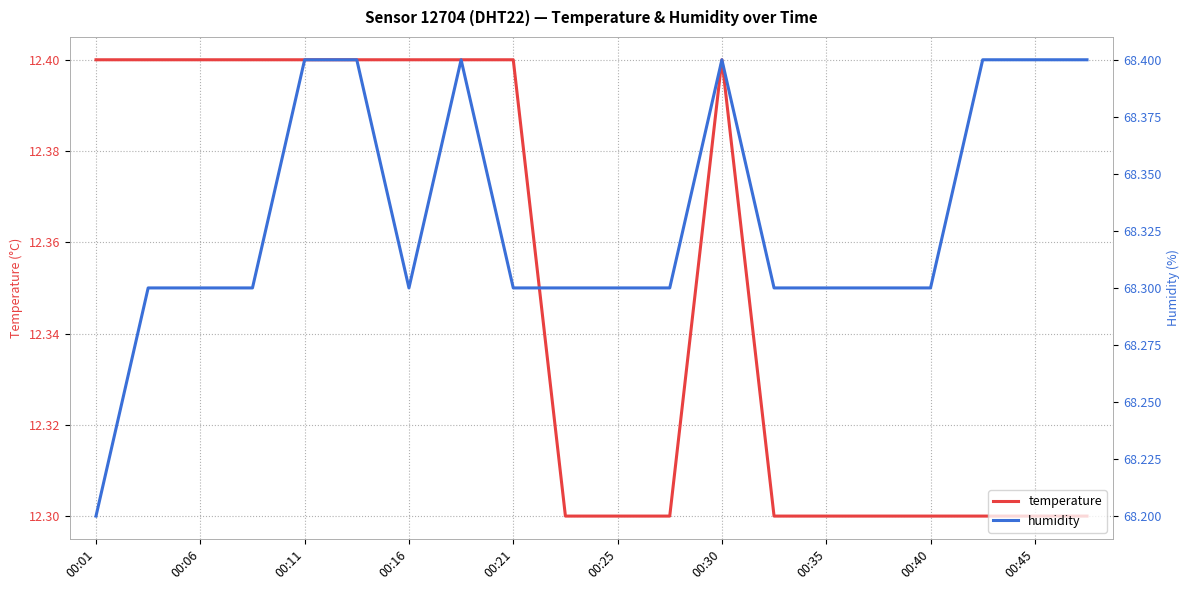

What are all the series names shown in the legend?

temperature, humidity